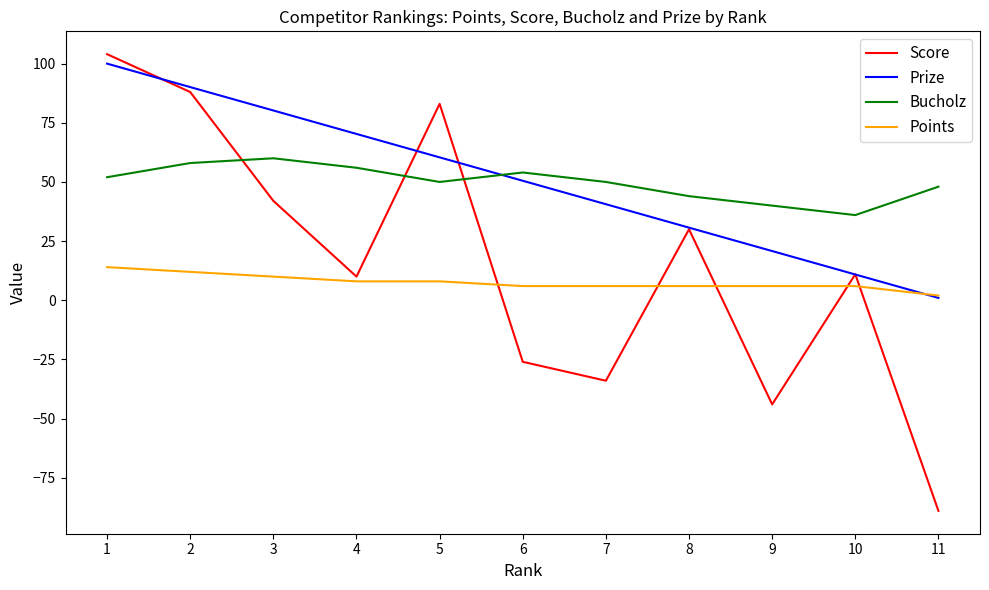

Which series has the largest range (max minus min)?

Score